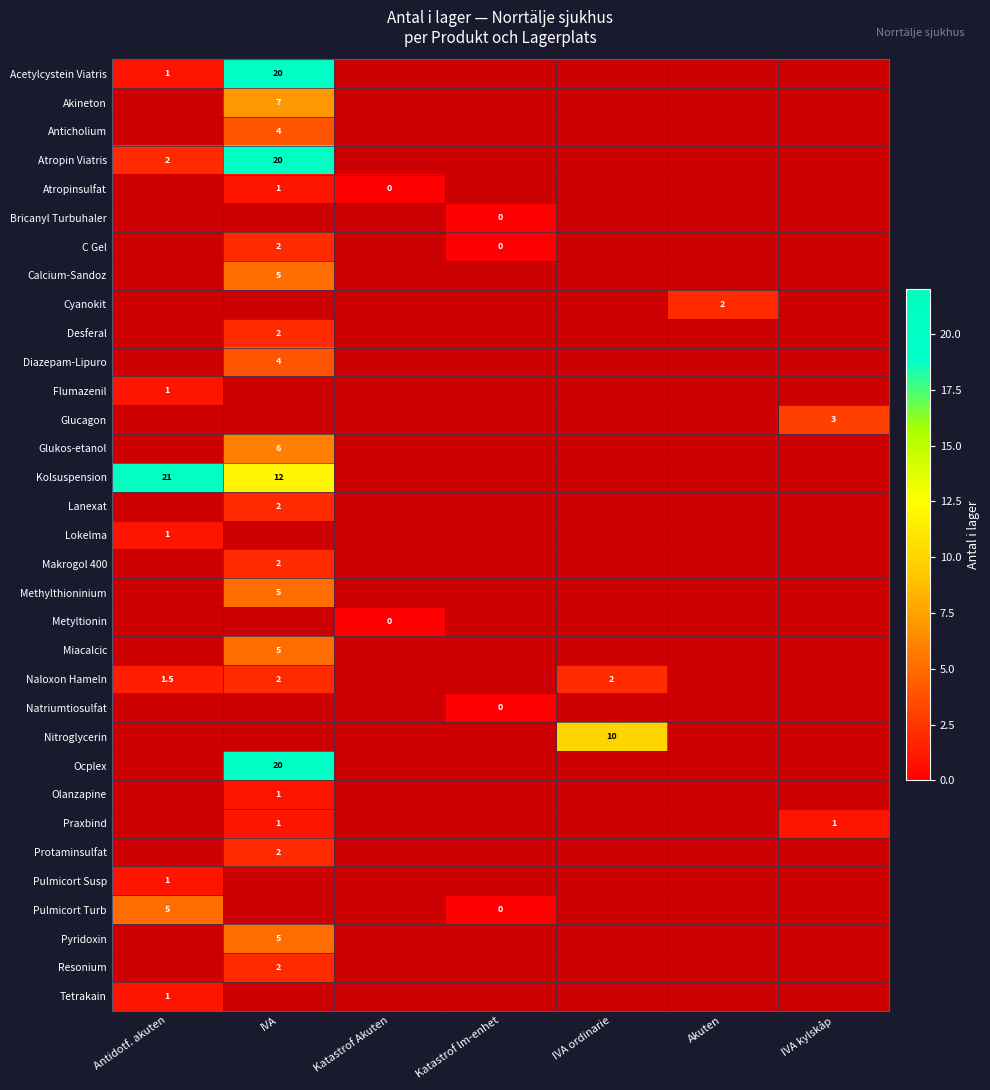

Rank the series at IVA from highest to lowest value.

Acetylcystein Viatris, Atropin Viatris, Akineton, Bricanyl Turbuhaler, Cyanokit, Flumazenil, Glucagon, Lokelma, Methylthioninium, Makrogol 400, Metyltionin, Miacalcic, Naloxon Hameln, Natriumtiosulfat, Nitroglycerin, Ocplex, Kolsuspension, Glukos-etanol, Calcium-Sandoz, Anticholium, Protaminsulfat, Pulmicort Susp, Pulmicort Turb, Pyridoxin, Diazepam-Lipuro, C Gel, Desferal, Lanexat, Resonium, Atropinsulfat, Tetrakain, Olanzapine, Praxbind